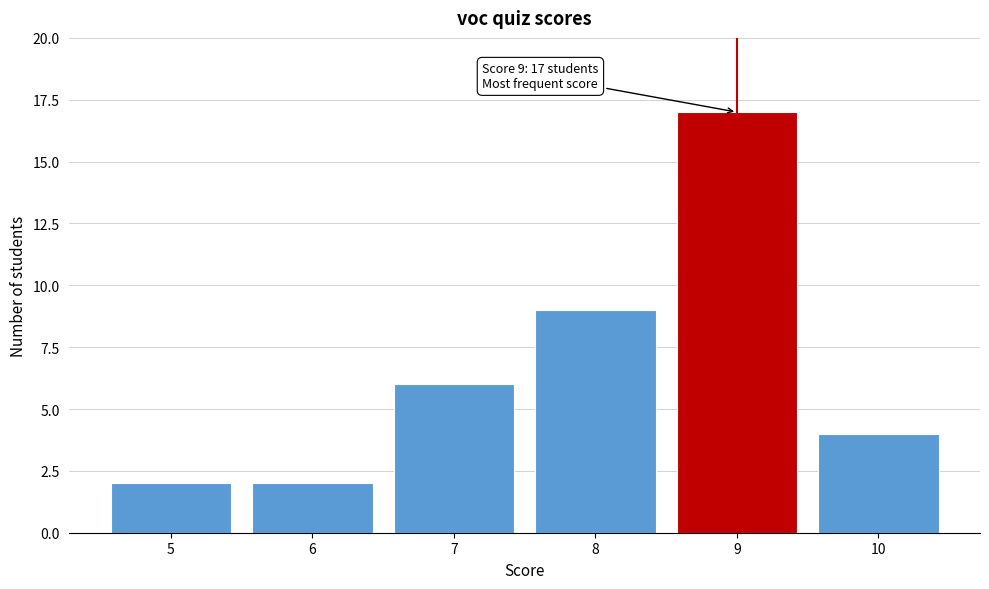

Over which range of the x-axis is the bar tallest?

8.5 to 9.5